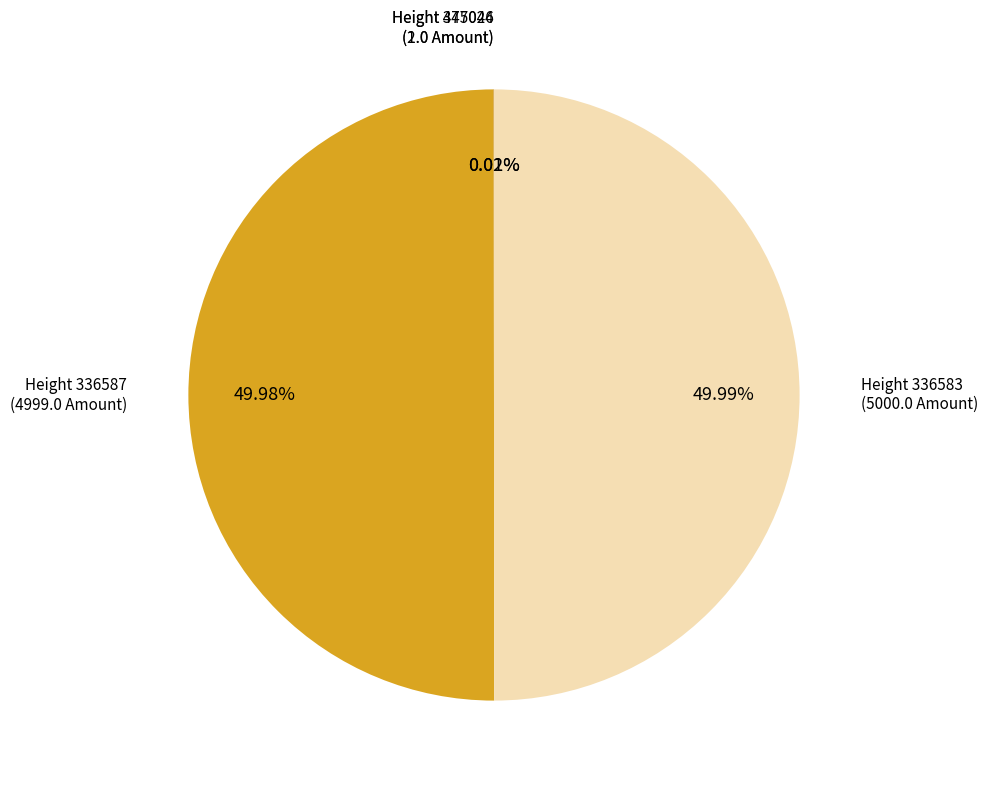

To the nearest percent, what is the difference between the largest and smallest slice percentages?

50%